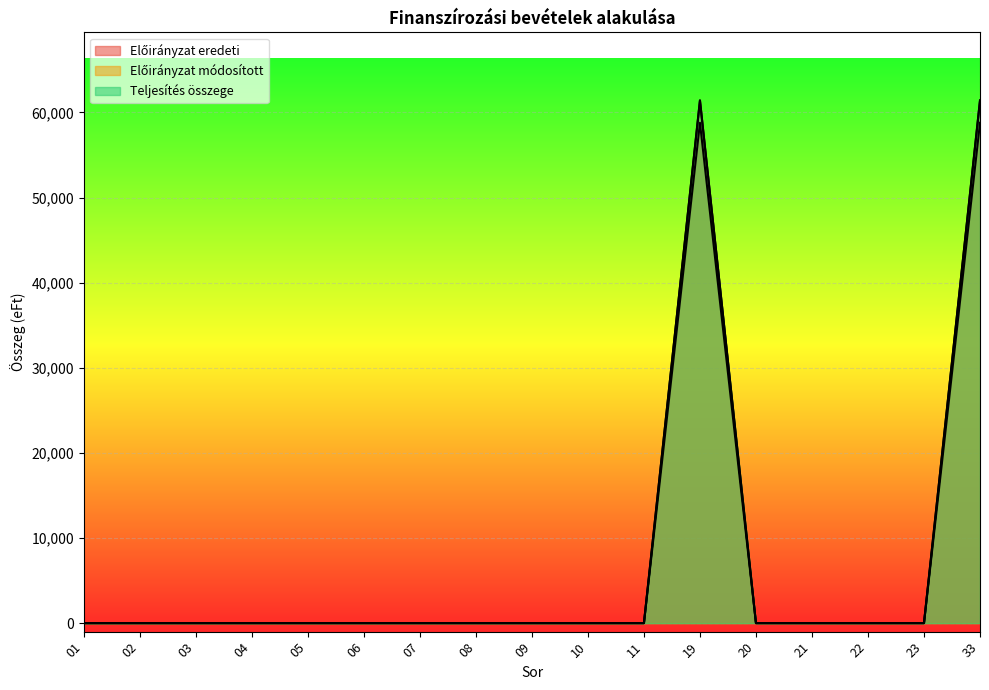

Which category has the lowest value in the Előirányzat eredeti series?

01